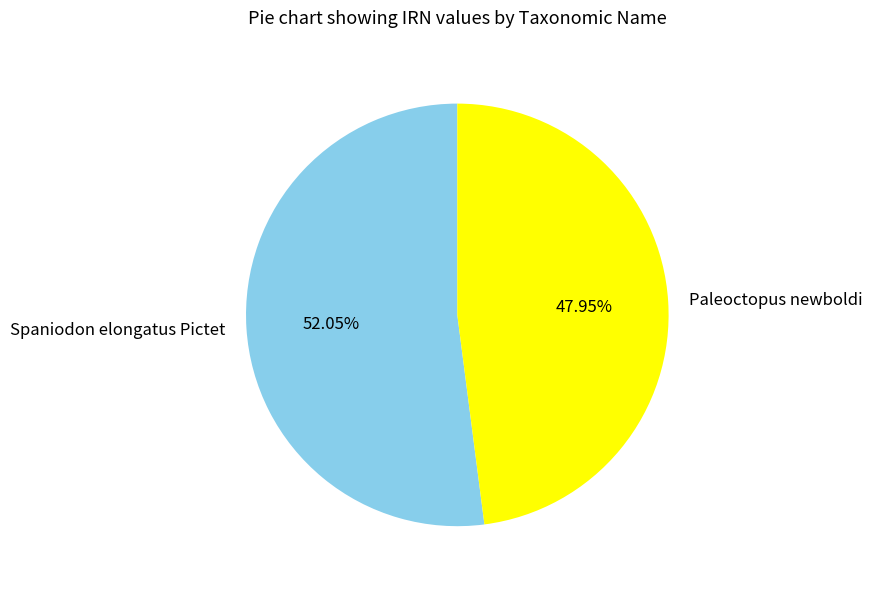

Count the number of slices in the pie.

2